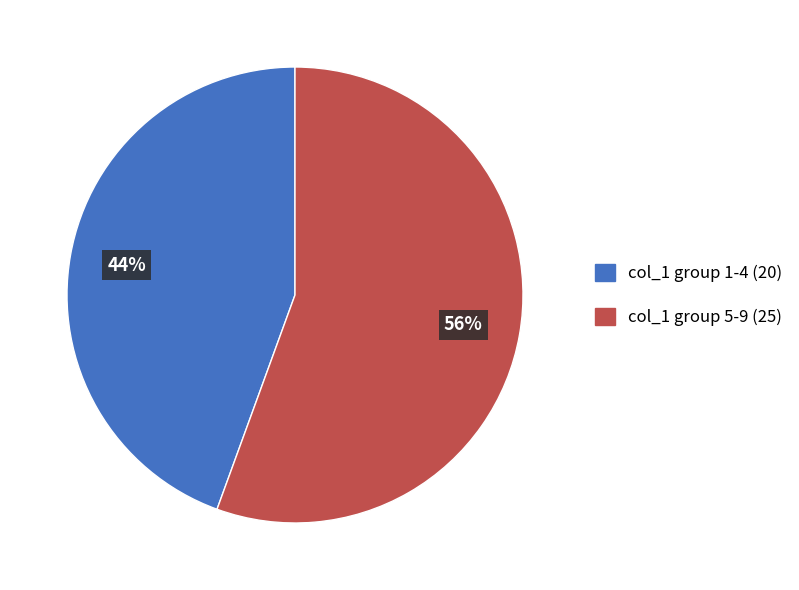

Does any single category account for the majority?

Yes